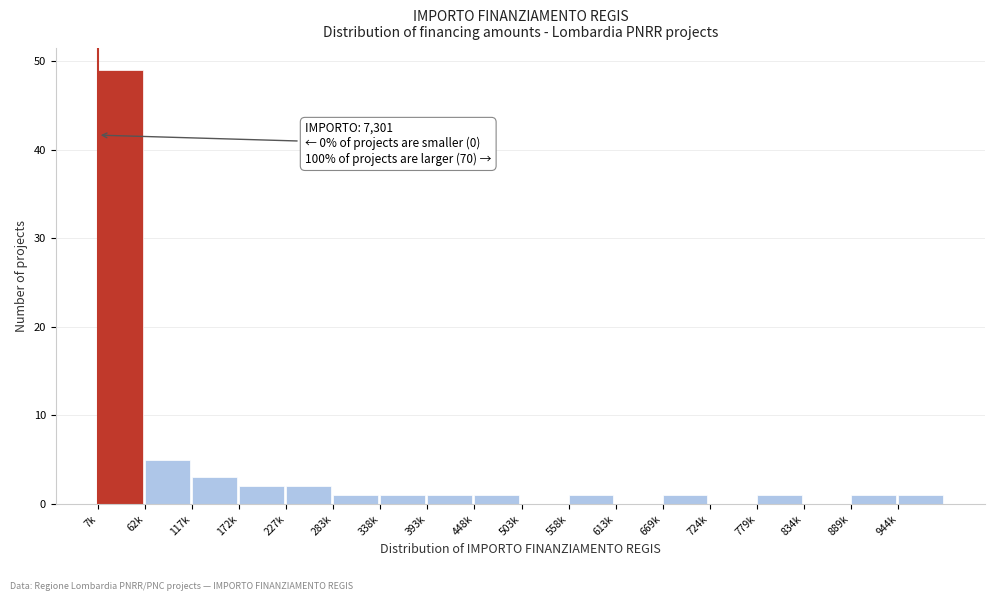

Reading right to left, extract all data points from this chart.

944k=1	889k=1	834k=0	779k=1	724k=0	669k=1	613k=0	558k=1	503k=0	448k=1	393k=1	338k=1	283k=1	227k=2	172k=2	117k=3	62k=5	7k=49